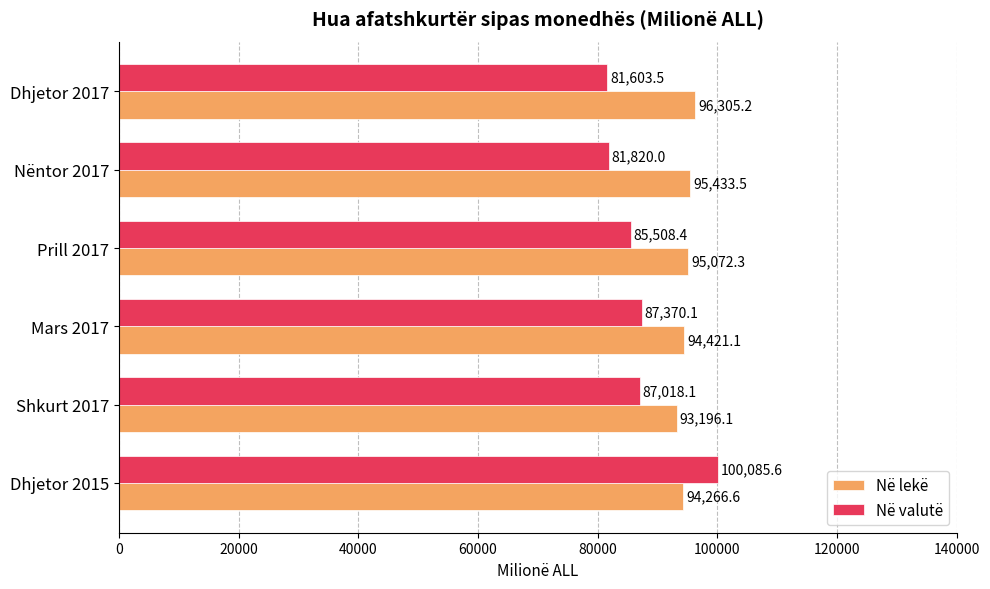

True or false: Në lekë has a value of 21750.1 at Nëntor 2017.

False